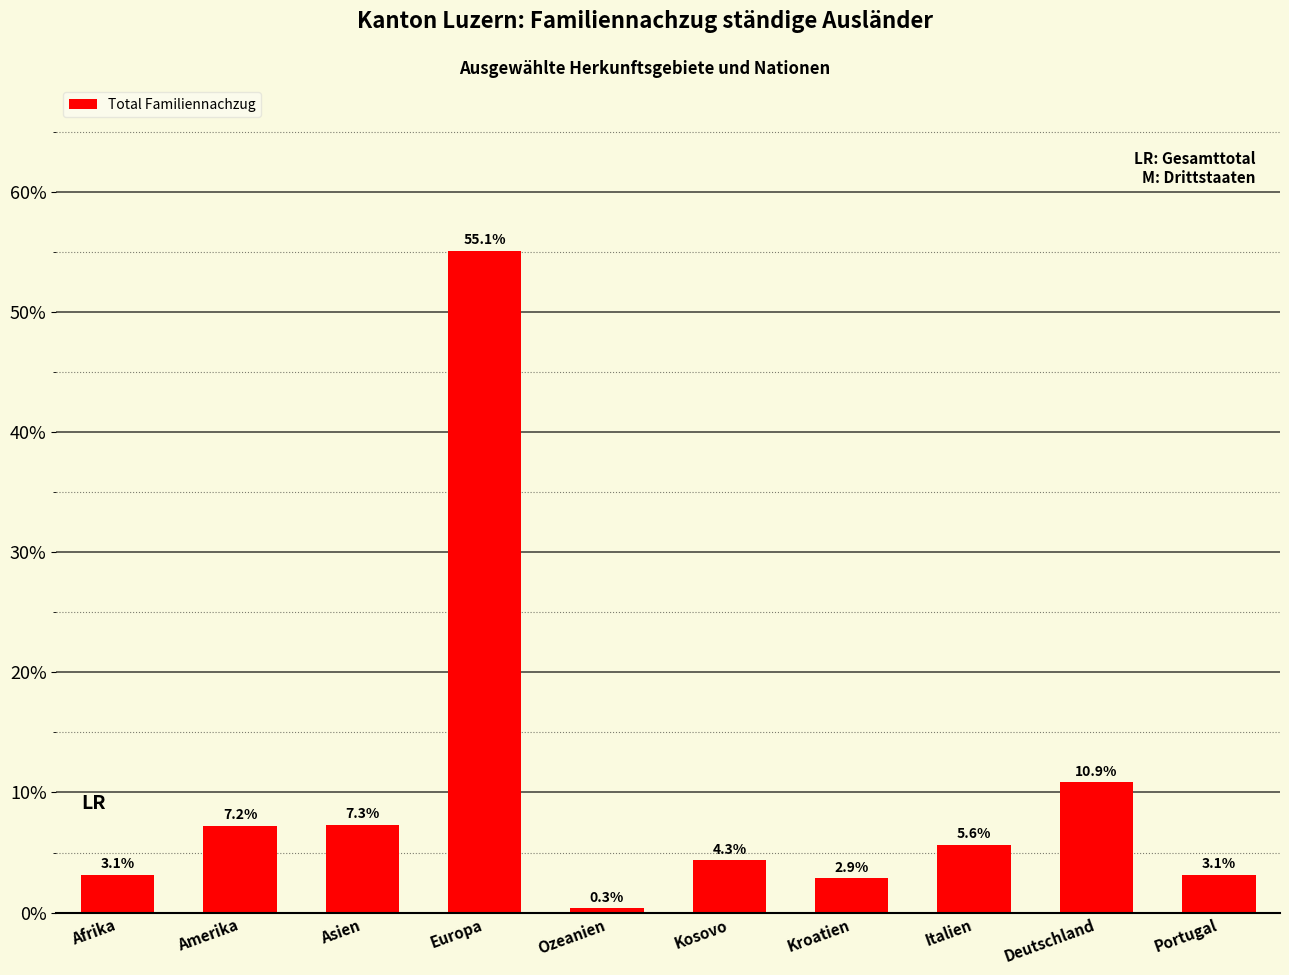

Count the number of categories in the chart.

10